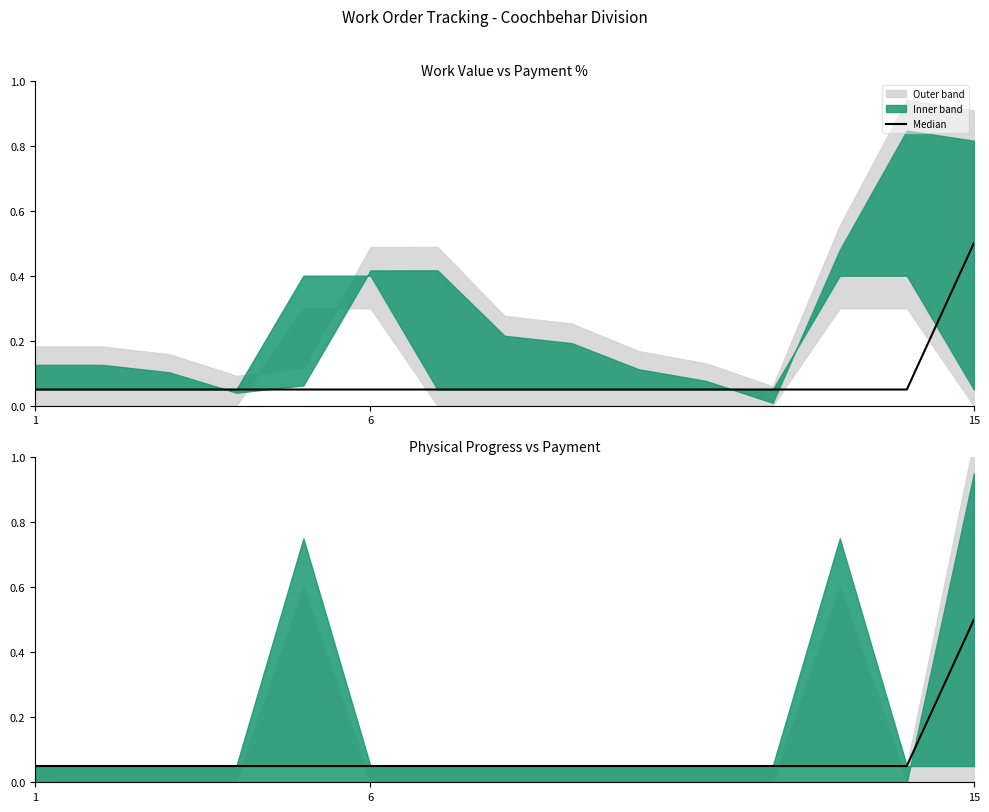

At which category does the chart reach its minimum across all series?

1